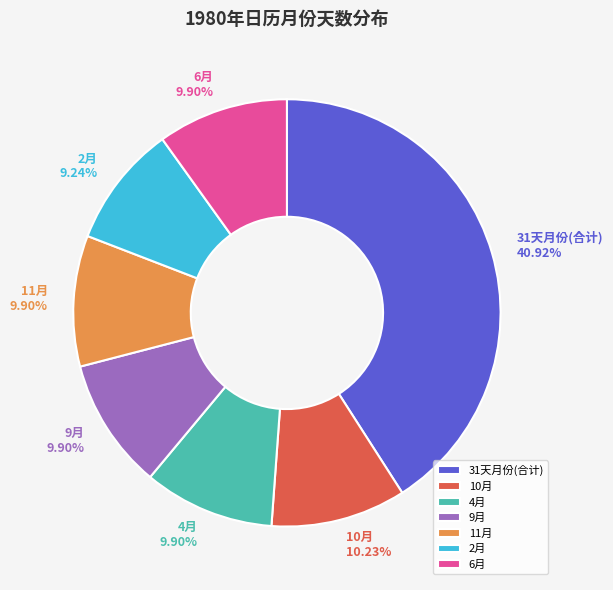

Do 2月 and 6月 together represent more than half of the pie?

No